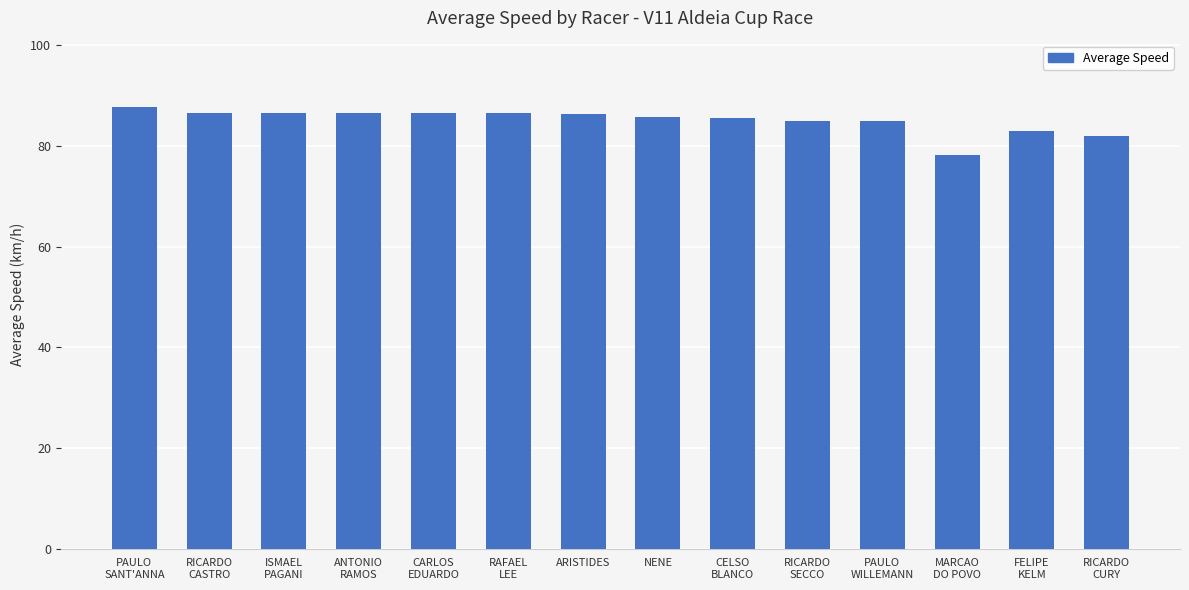

The chart shows a value of 120.4 at ARISTIDES. True or false?

False